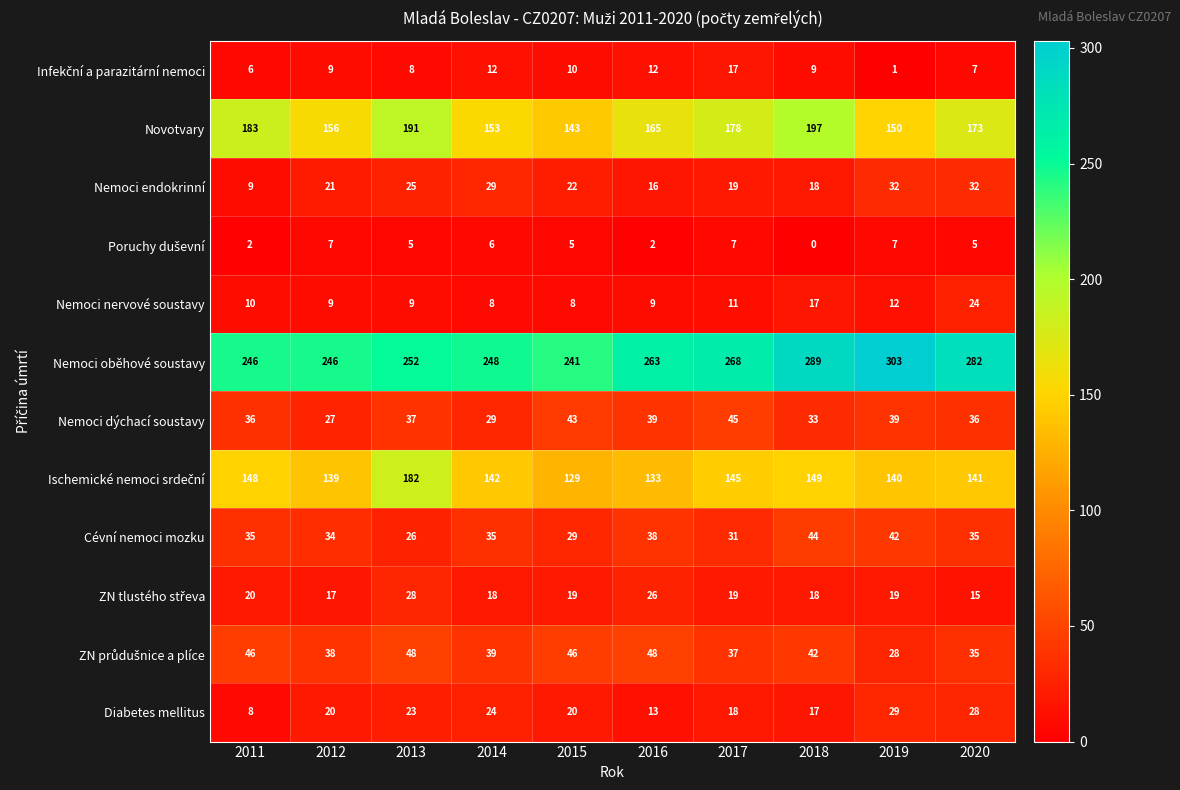

True or false: Nemoci oběhové soustavy has a value of 511 at 2019.

False